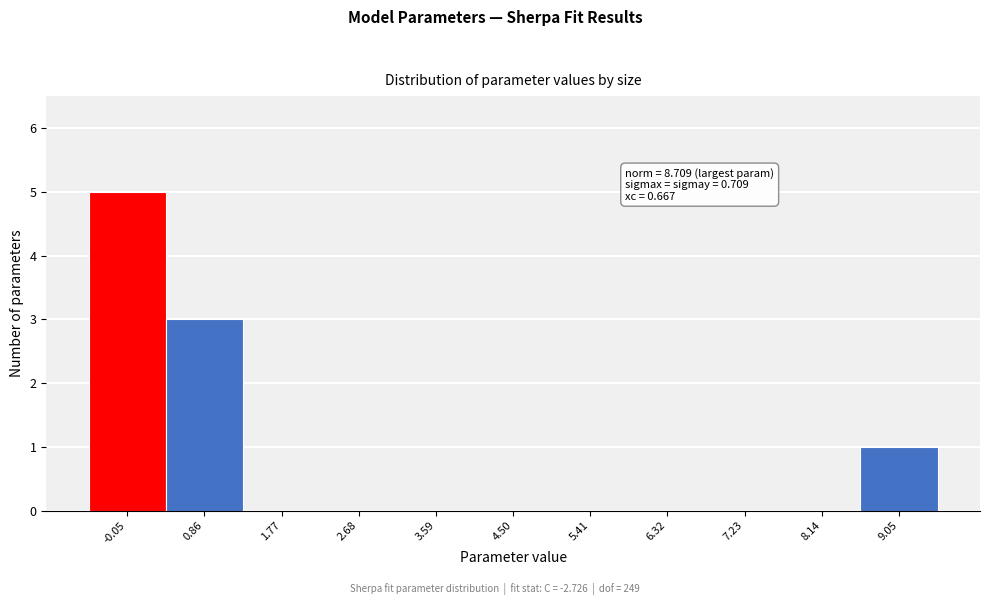

Over which range of the x-axis is the bar tallest?

-0.5 to 0.4